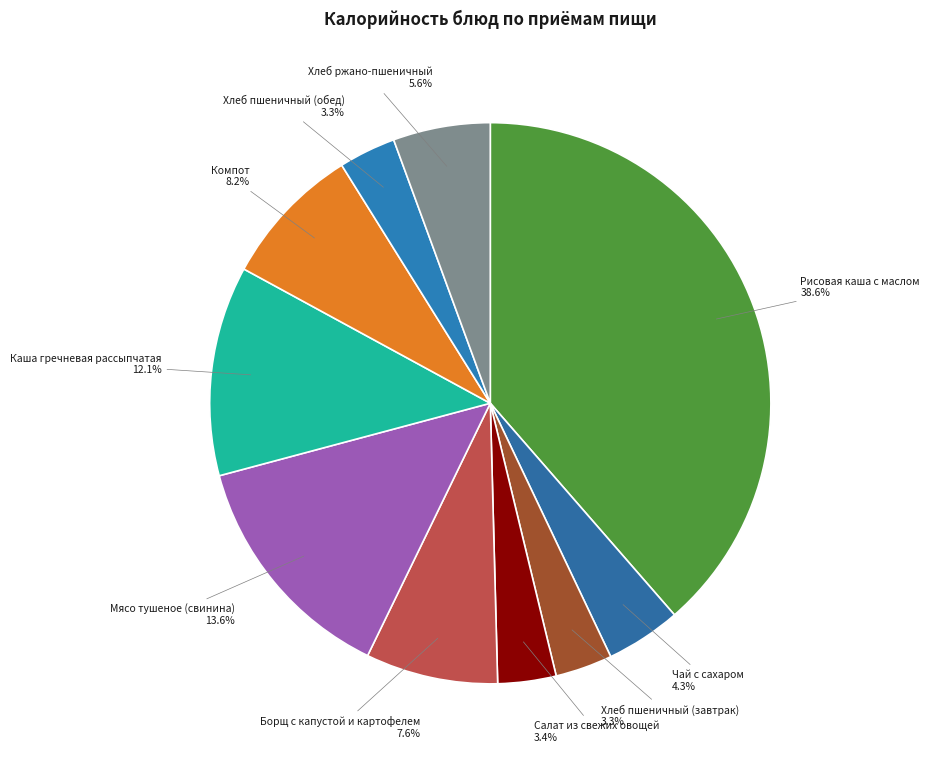

Does Хлеб пшеничный (завтрак) represent more than half of the total?

No